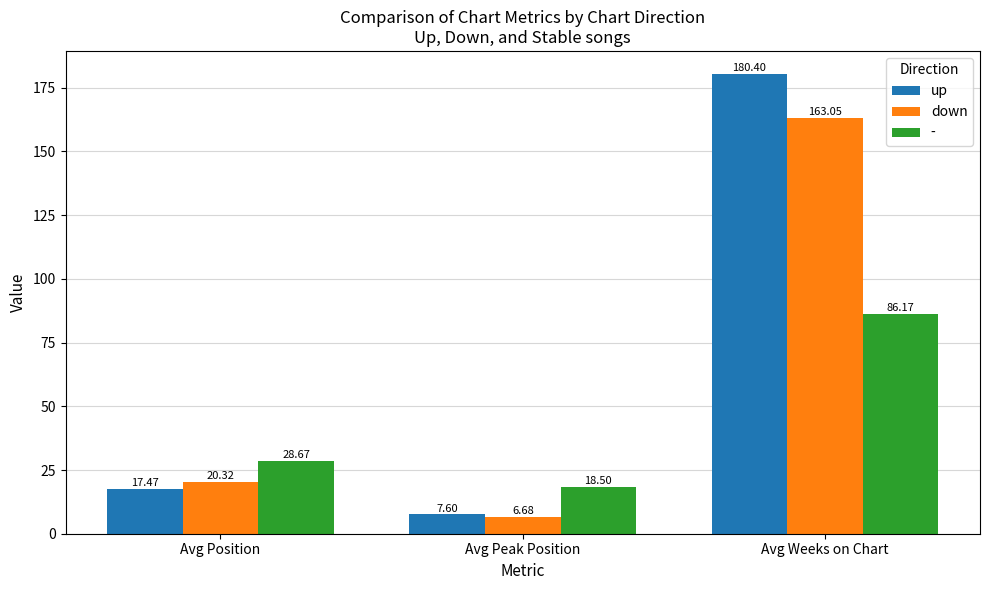

The value of down at Avg Position is 30.2. True or false?

False